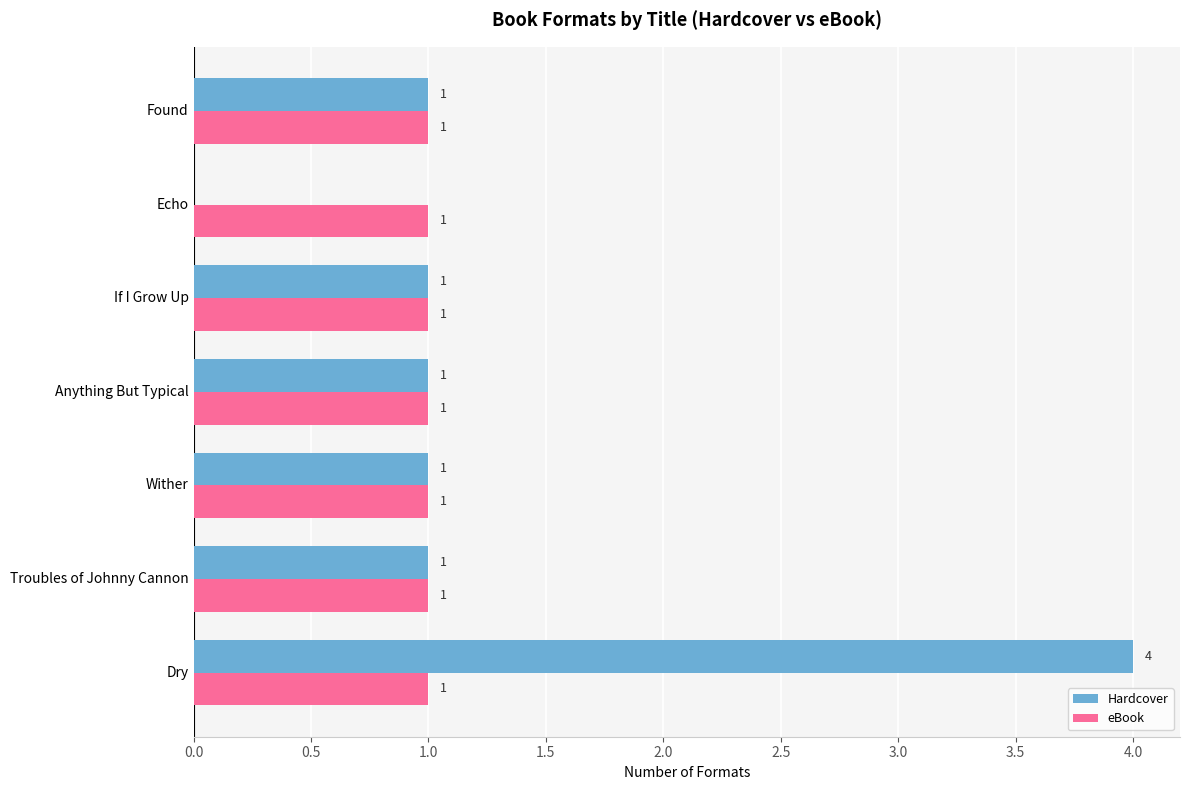

Which label corresponds to the largest value in the chart?

Dry